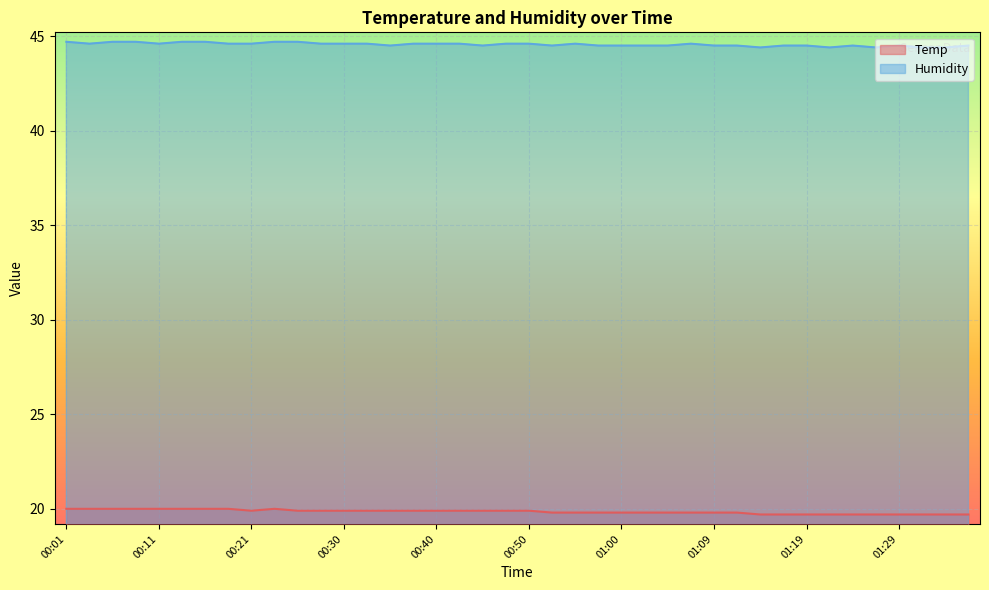

Is the value of Humidity at 00:06 greater than the value of Temp at 01:02?

Yes